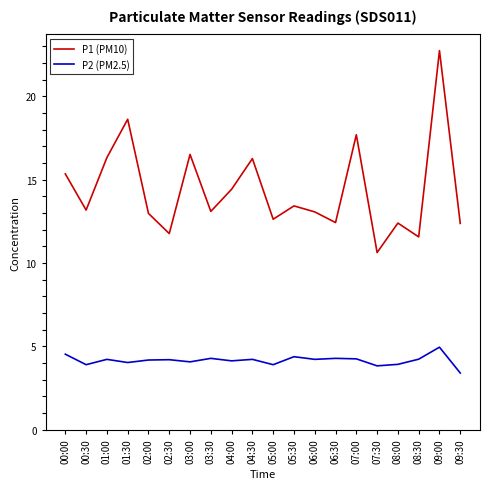

At which category is the sum across all series the highest?

09:00